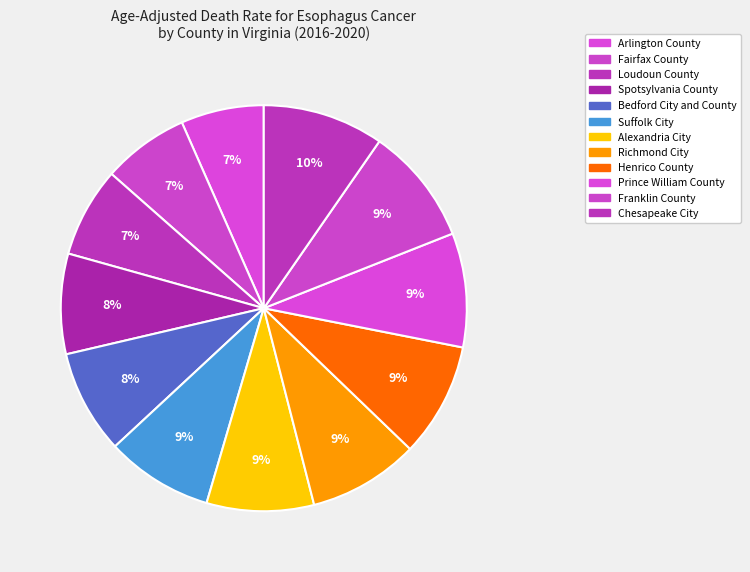

Count the number of slices in the pie.

12